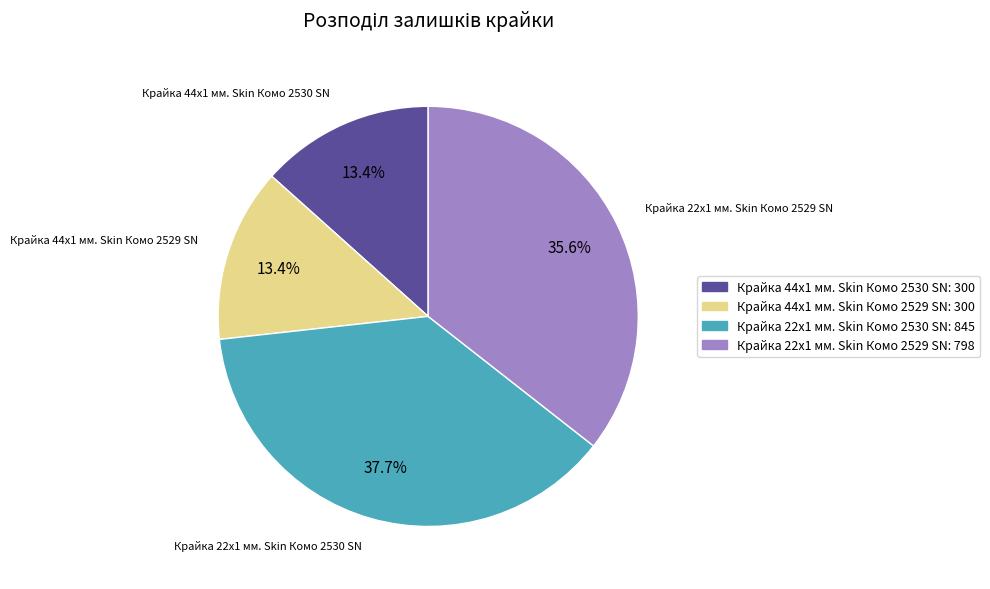

Does Крайка 22x1 мм. Skin Комо 2529 SN represent more than half of the total?

No